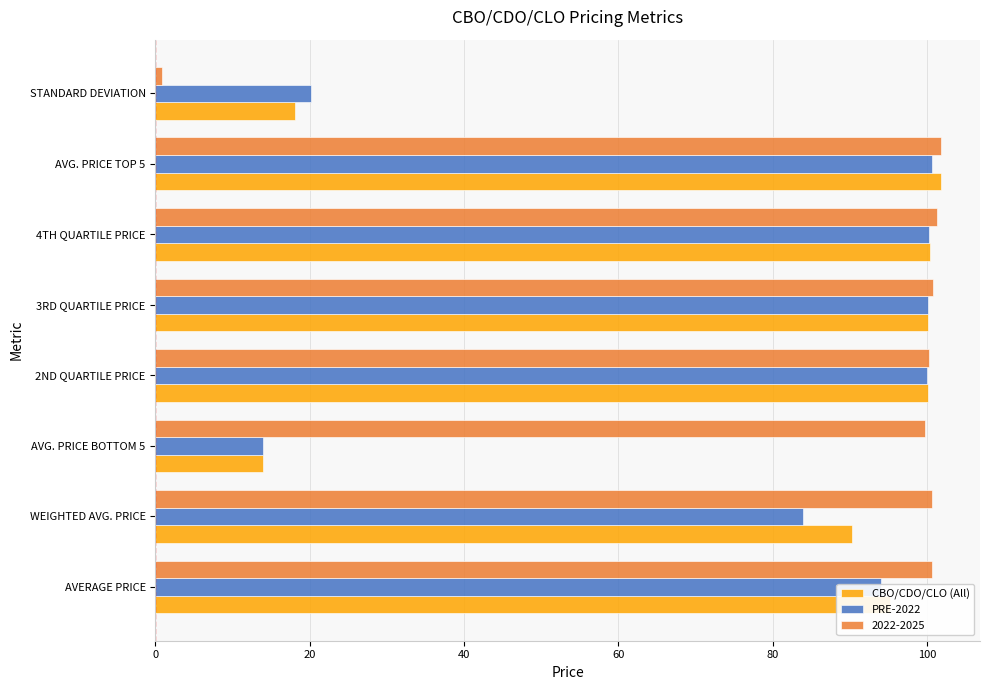

What is the difference between the second highest and minimum values in the CBO/CDO/CLO (All) series?

86.5